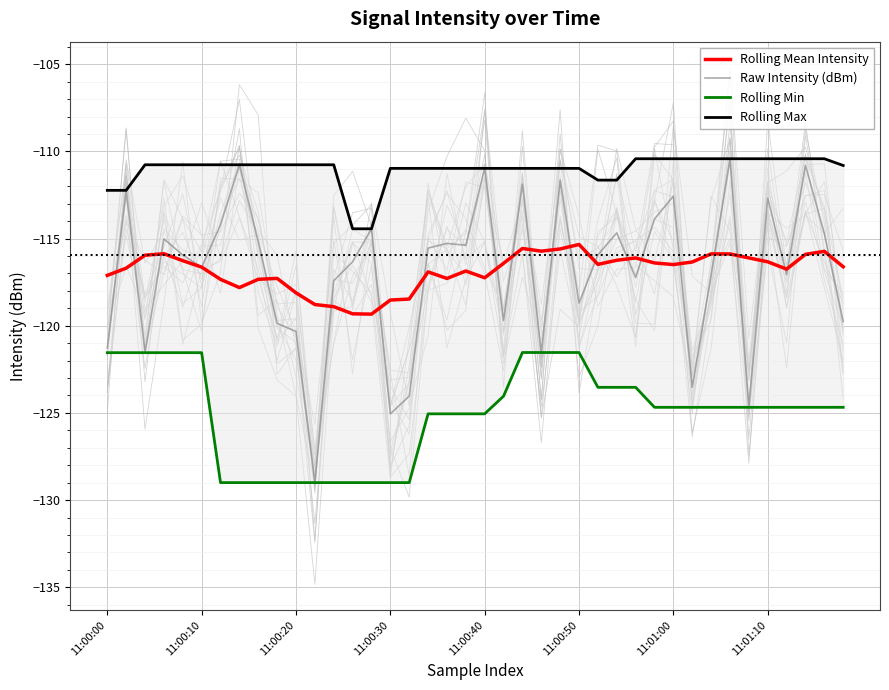

True or false: Rolling Min has a value of -172.2 at 21.

False